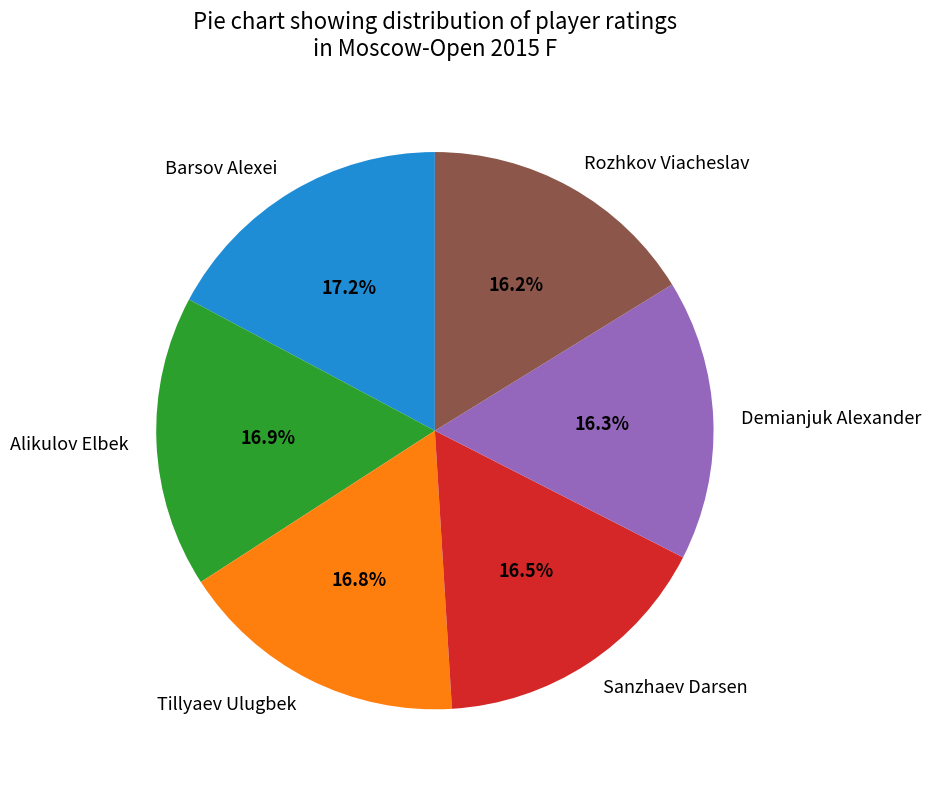

Does Tillyaev Ulugbek represent more than half of the total?

No